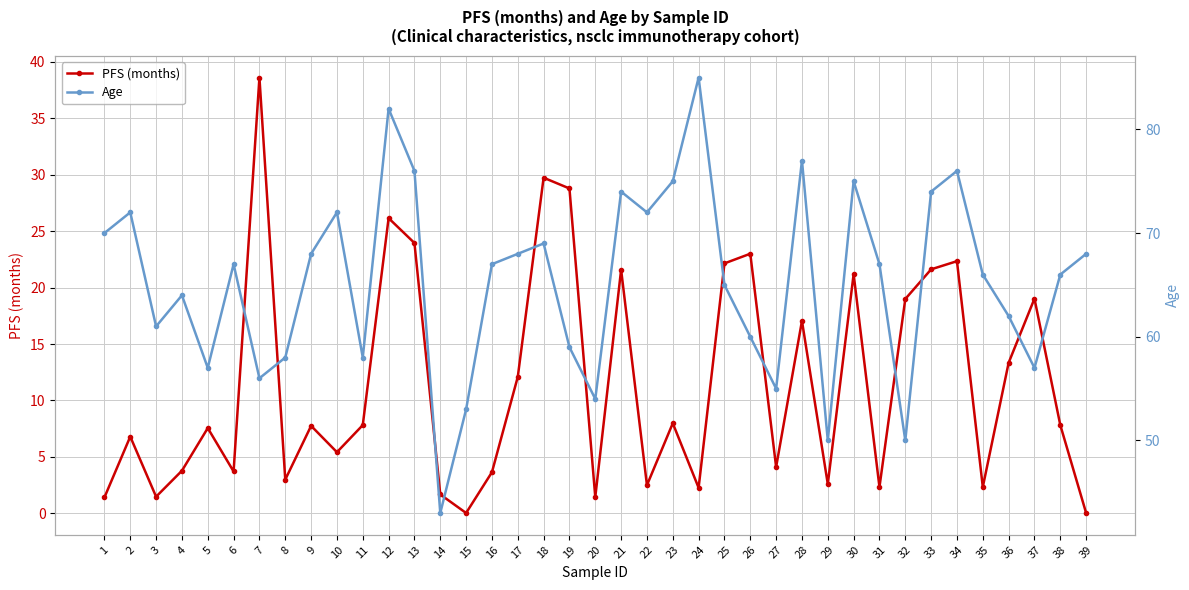

Which series has the largest total across all categories?

Age